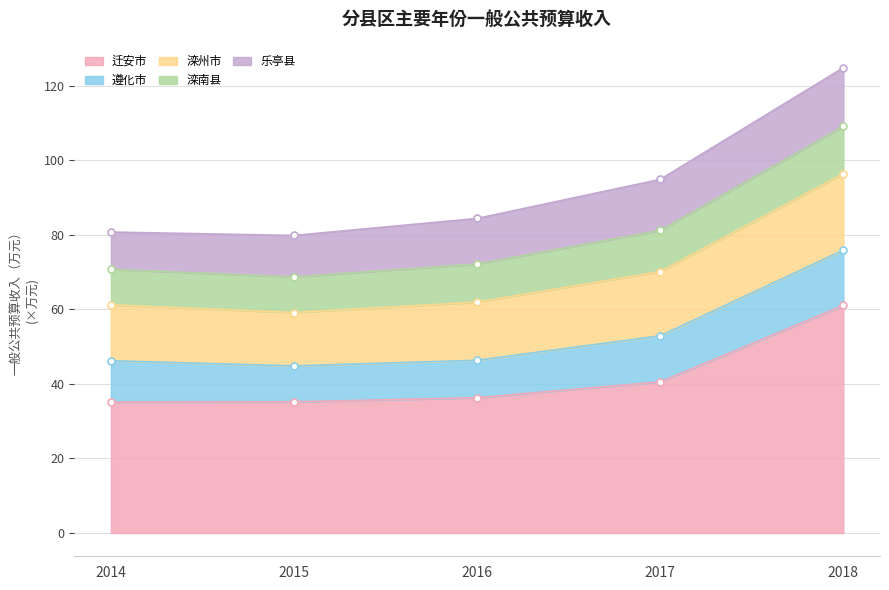

True or false: 滦州市 and 遵化市 cross at least once.

False